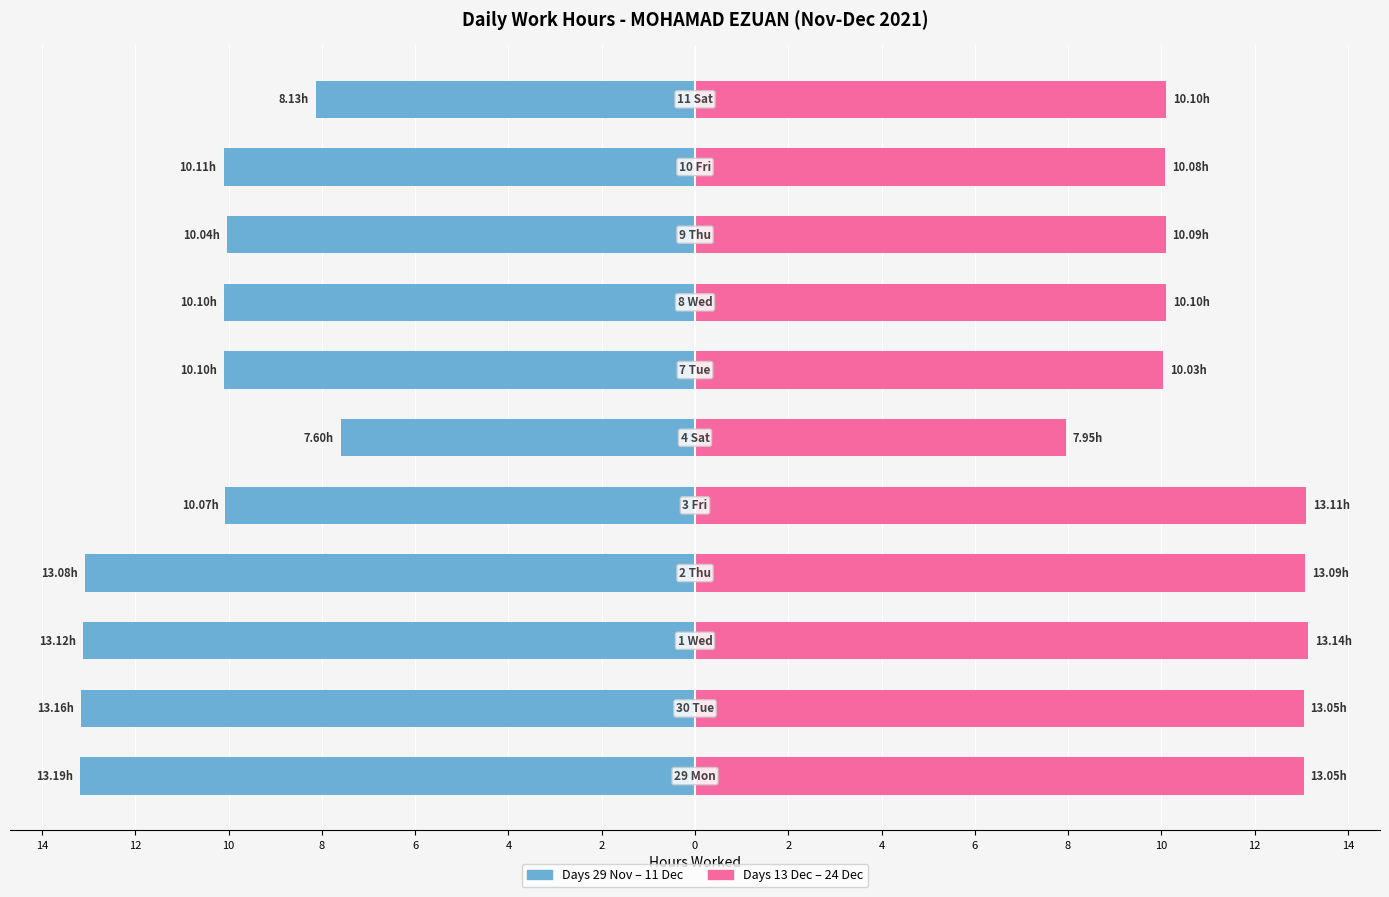

Reading left to right, extract all data points from this chart.

Week 1-2 (Left): -13.2	-13.2	-13.1	-13.1	-10.1	-7.6	-10.1	-10.1	-10.0	-10.1	-8.1
Week 3-4 (Right): 13.1	13.1	13.1	13.1	13.1	8.0	10.0	10.1	10.1	10.1	10.1